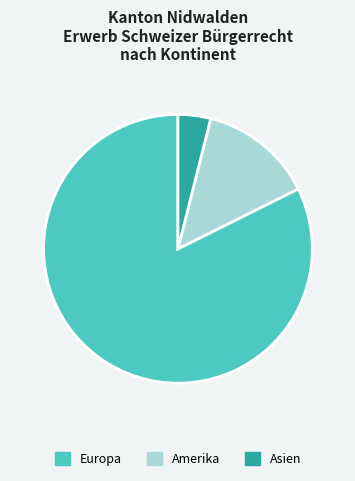

Combined, do Europa and Amerika account for over 50%?

Yes